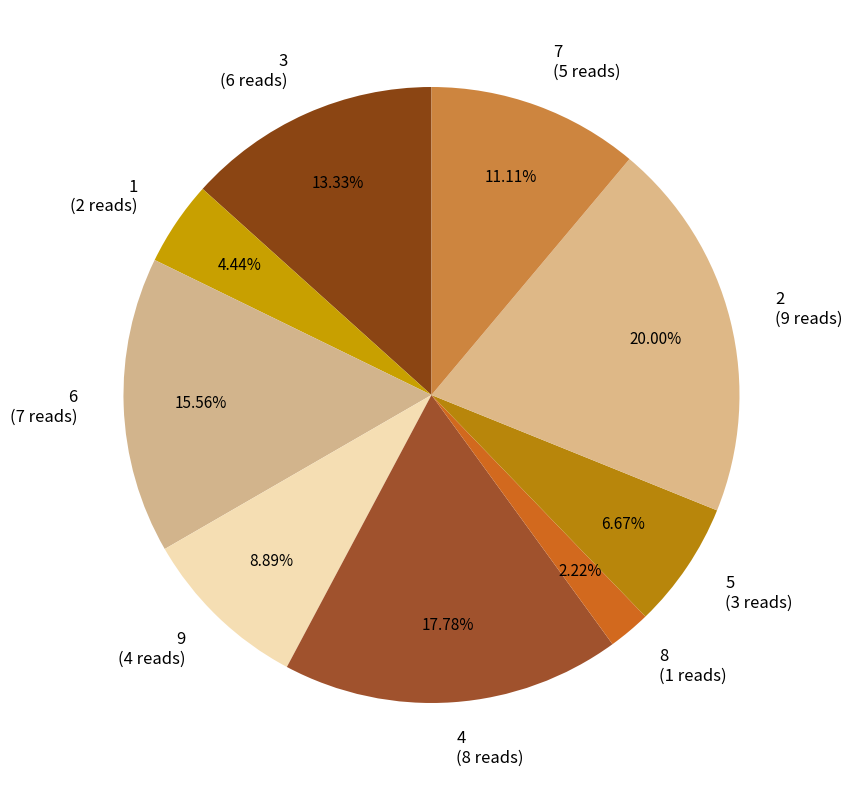

What is the ratio of the value at 5 (3 reads) to the value at 1 (2 reads)?

1.5